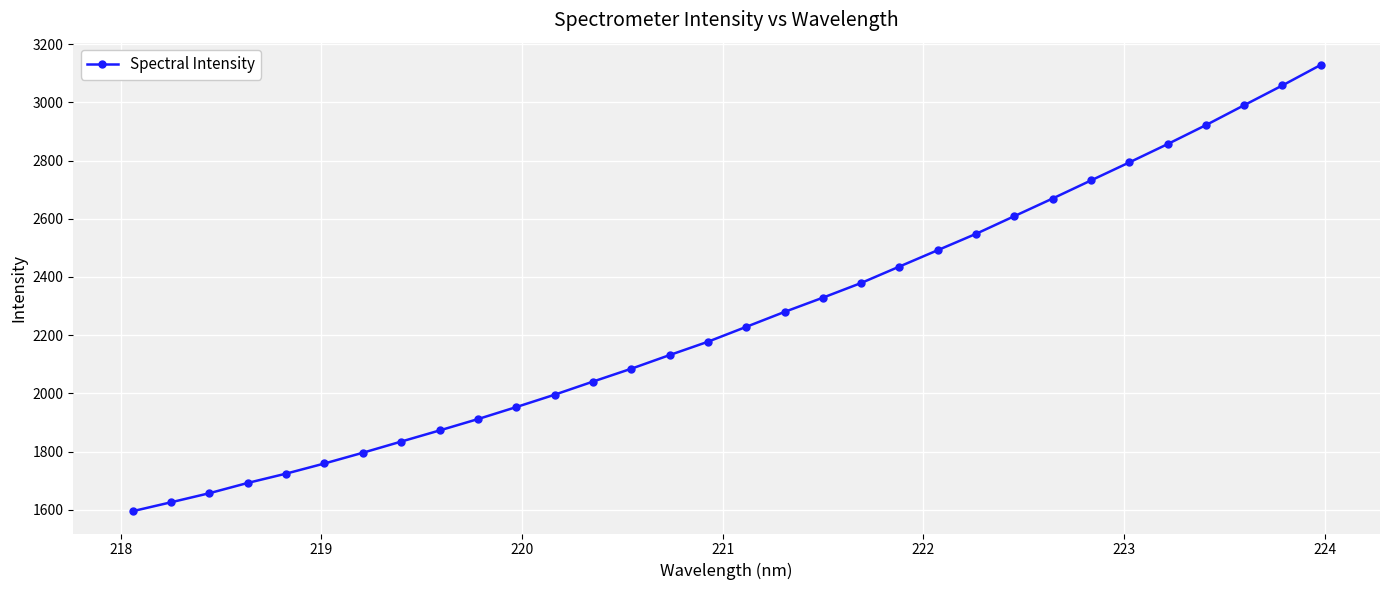

What is the value of the 4th point from the left?

1692.4